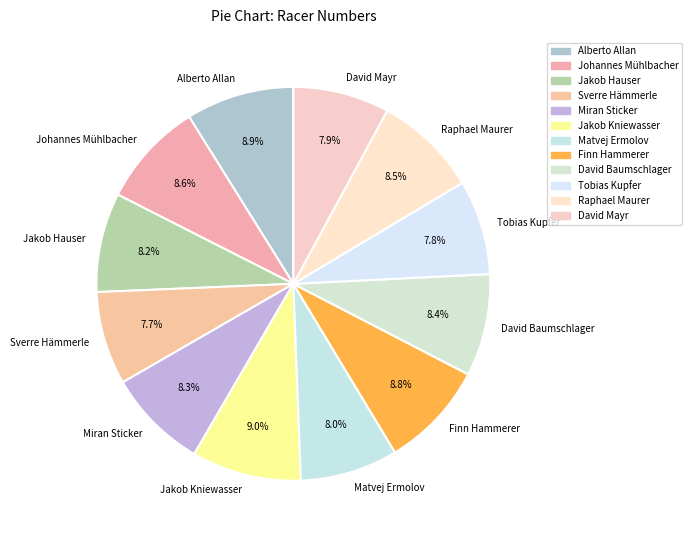

How many slices are in this pie chart?

12